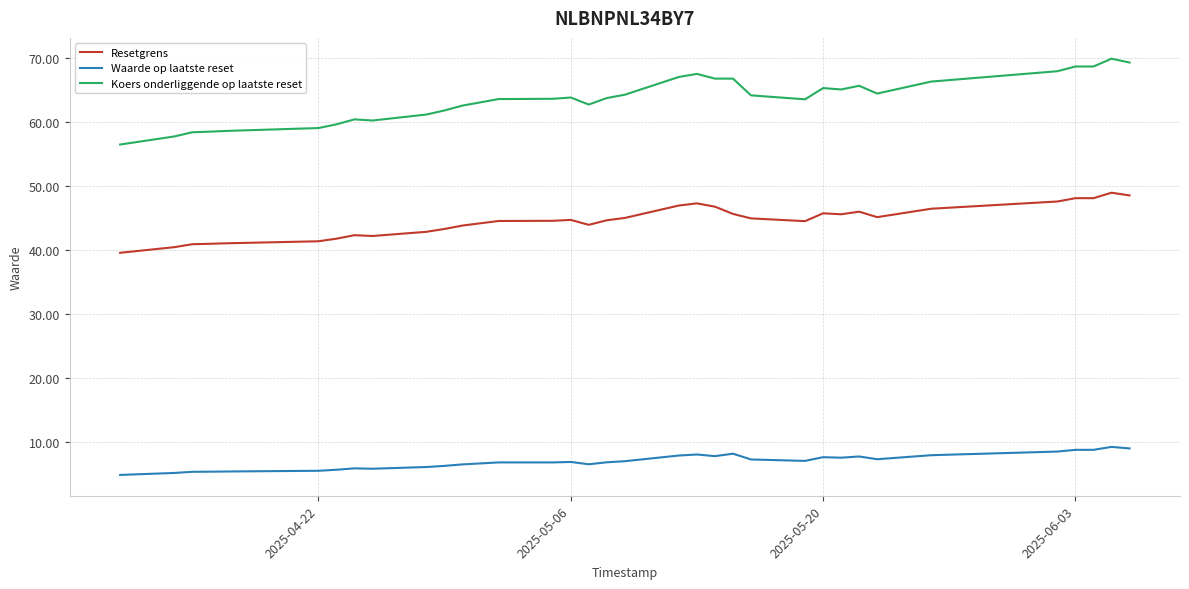

Which series has the largest total across all categories?

Koers onderliggende op laatste reset